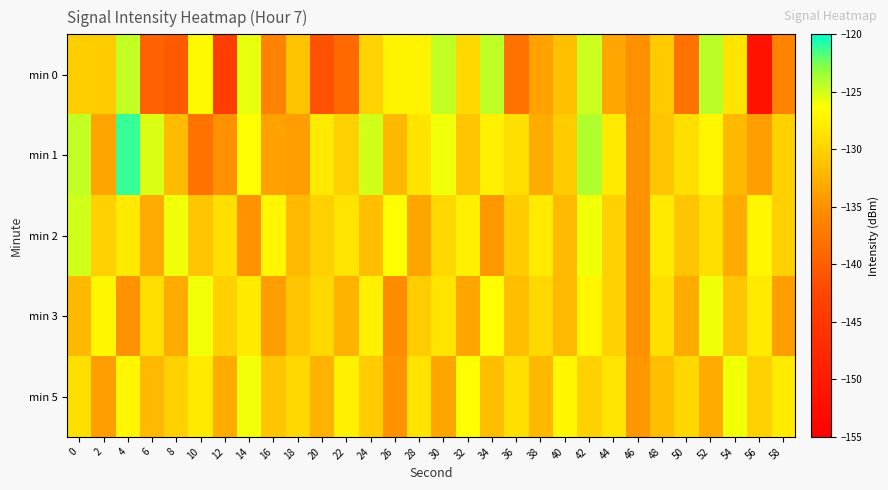

What is the total value across all series at 24?

-644.4